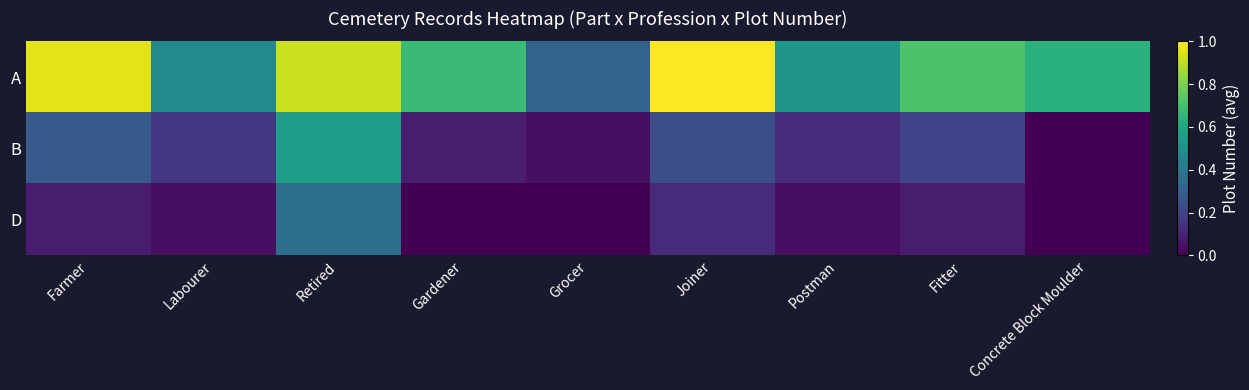

Reading left to right, list all the values displayed in this chart.

A: Farmer=1.0	Labourer=0.5	Retired=0.9	Gardener=0.7	Grocer=0.3	Joiner=1.0	Postman=0.5	Fitter=0.7	Concrete Block Moulder=0.6
B: Farmer=0.3	Labourer=0.2	Retired=0.6	Gardener=0.1	Grocer=0.0	Joiner=0.2	Postman=0.1	Fitter=0.2	Concrete Block Moulder=0.0
D: Farmer=0.1	Labourer=0.0	Retired=0.4	Gardener=0.0	Grocer=0.0	Joiner=0.1	Postman=0.0	Fitter=0.1	Concrete Block Moulder=0.0